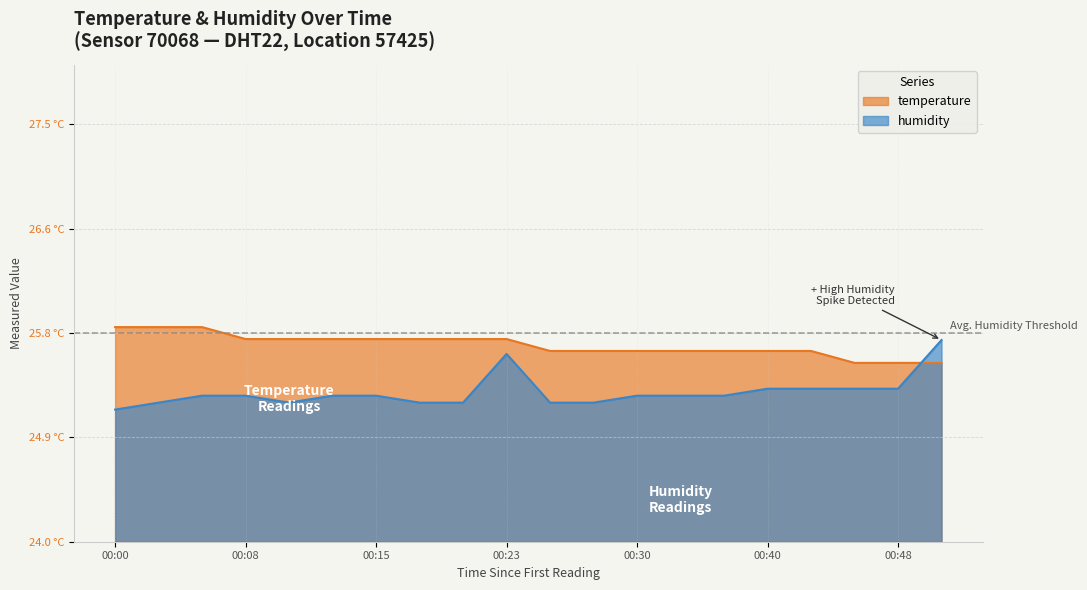

Where do temperature and humidity first cross each other?

00:48 and 00:50